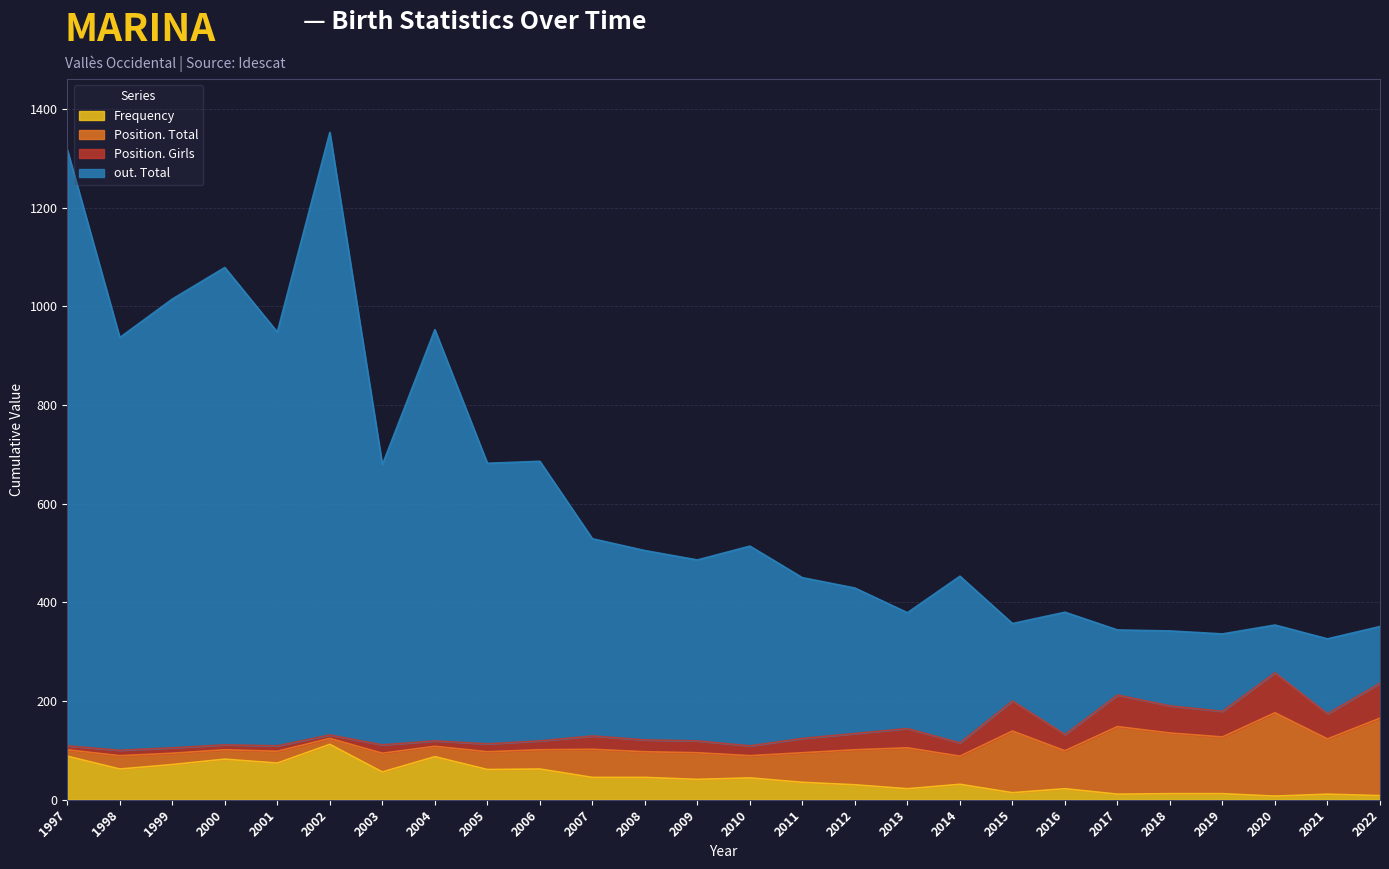

True or false: out. Total has more than 1 interior local peaks.

True